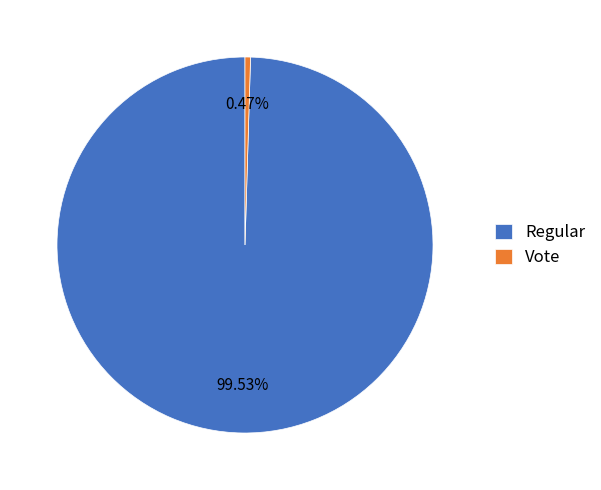

Rank the categories by value from lowest to highest.

Vote, Regular